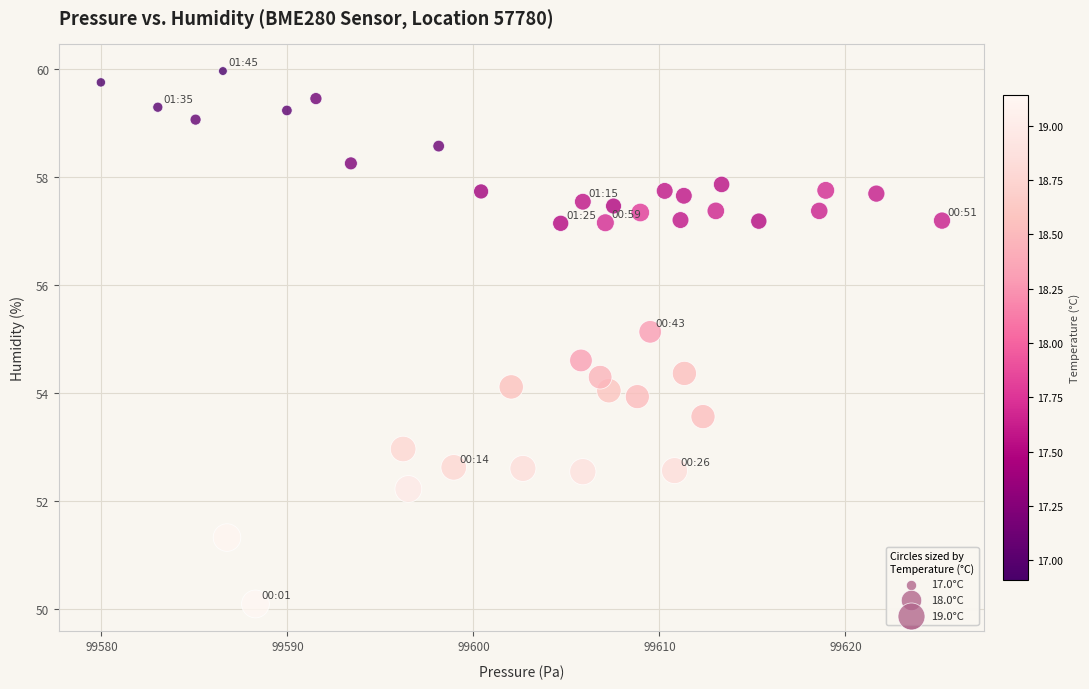

What is the range of Y values (max minus min)?

9.9